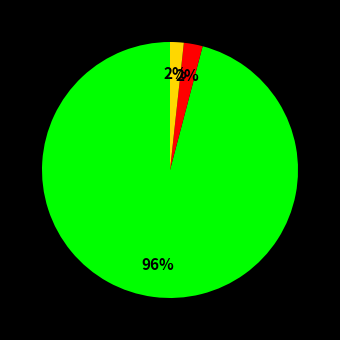

Is there a majority slice in this chart?

Yes